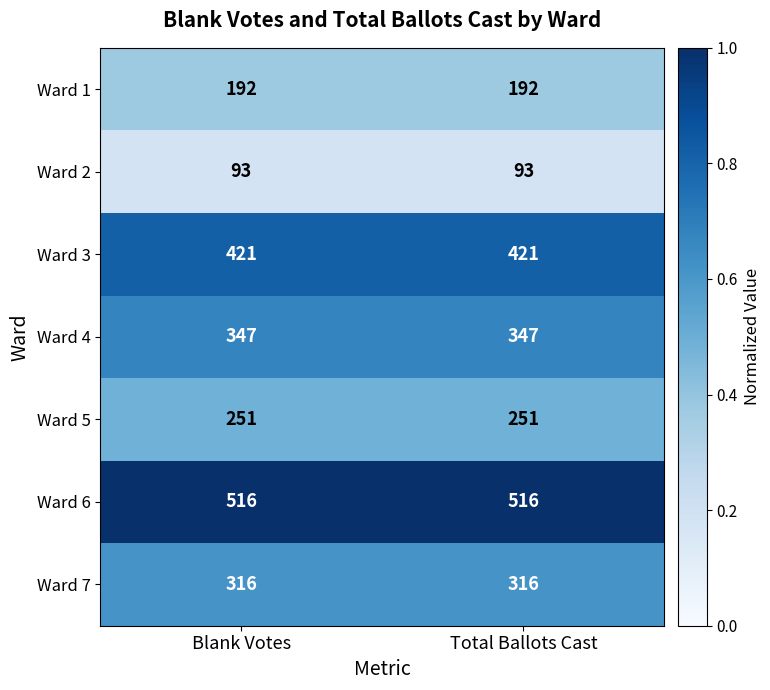

Which series has the largest total across all categories?

Ward 6